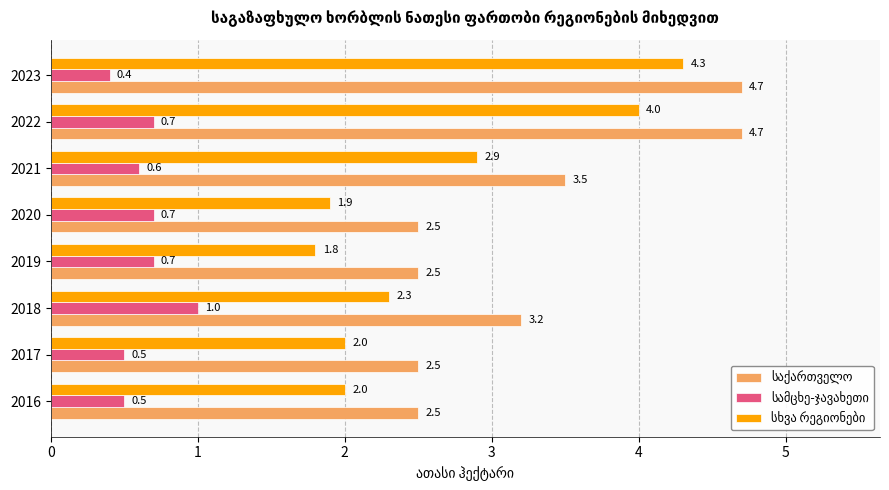

What is the smallest value displayed?

0.4